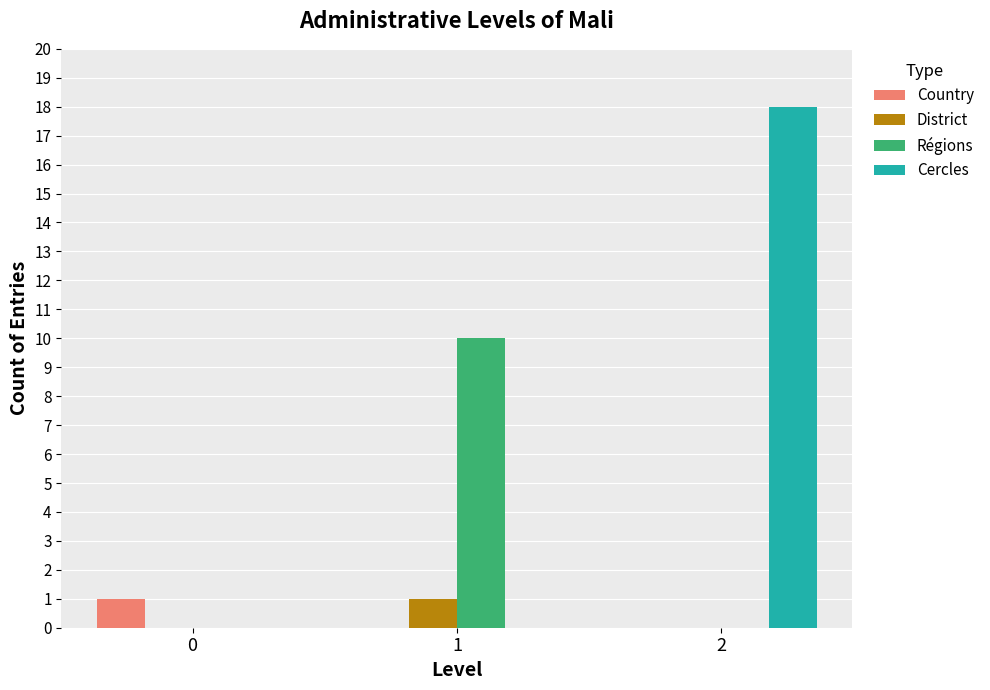

The Country series shows 1 at 0. True or false?

True